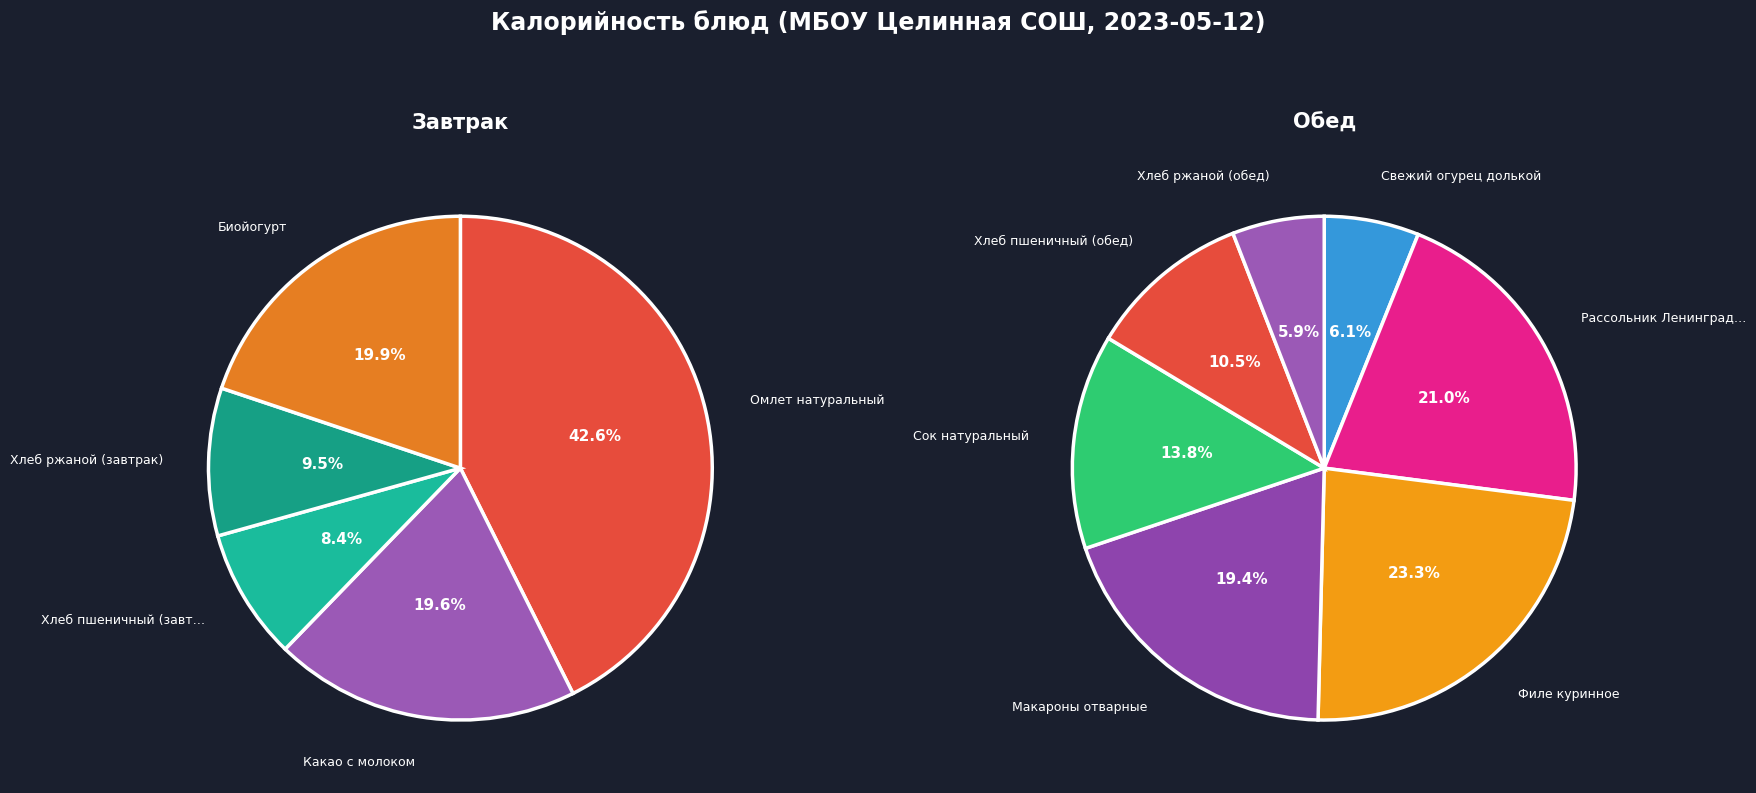

Combined, do Хлеб ржаной (обед) and Хлеб пшеничный (обед) account for over 50%?

No